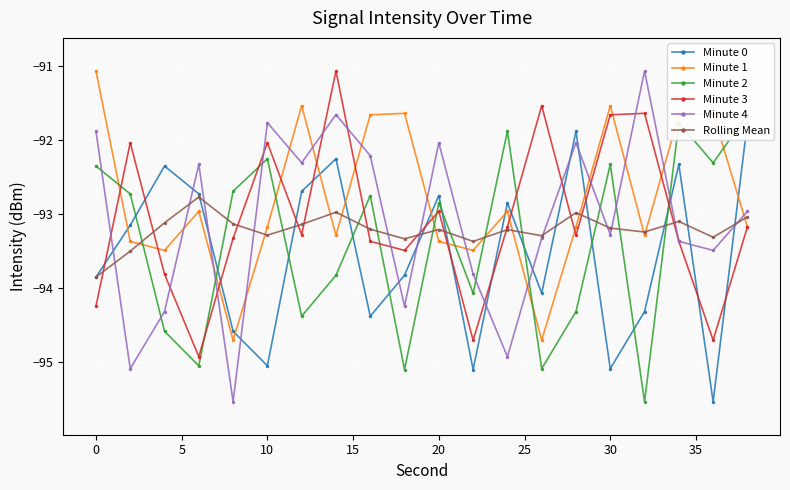

How many interior local valleys does the Minute 3 series have?

6